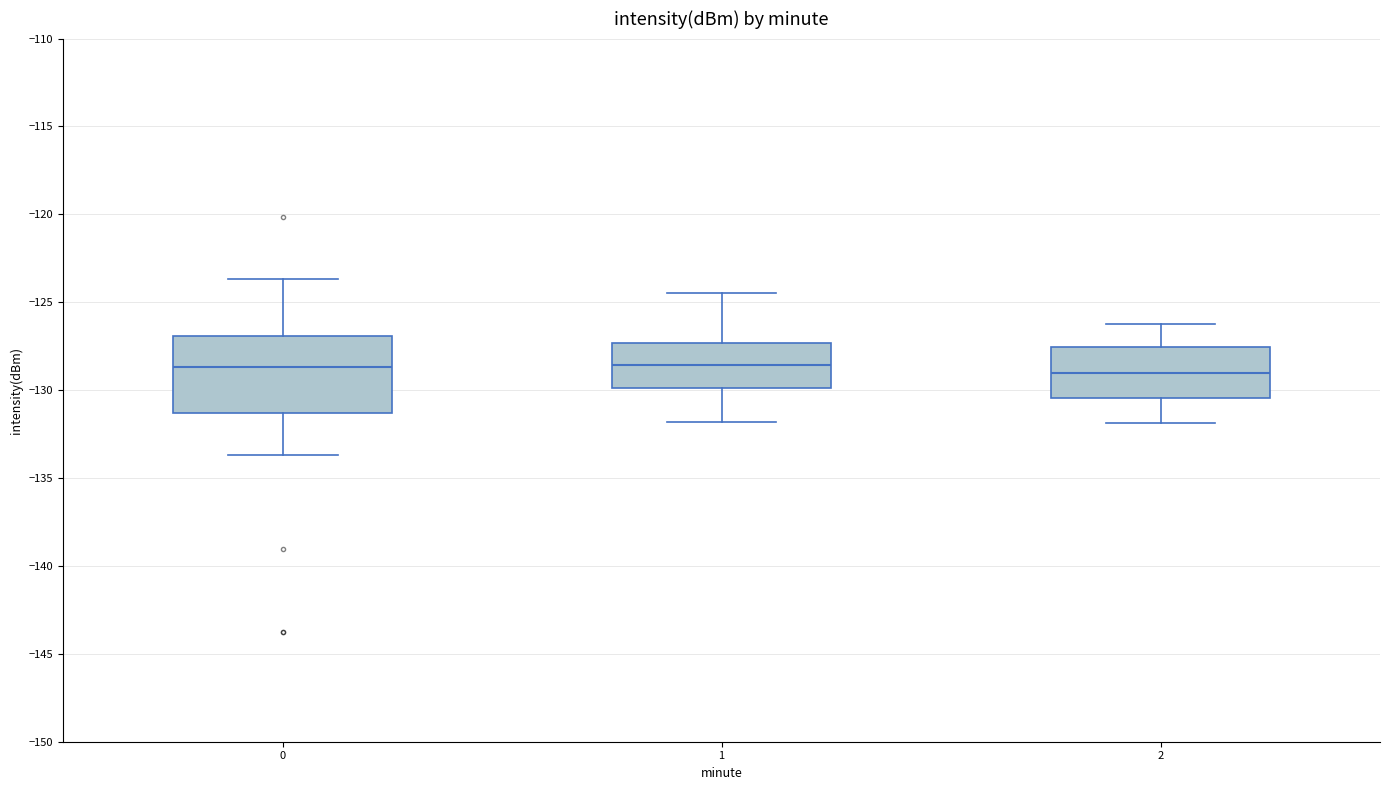

Where is the upper edge of the box at x = 2 on the y-axis? The values are not printed on the chart, so give them approximately, as read against the axis.

-127.5